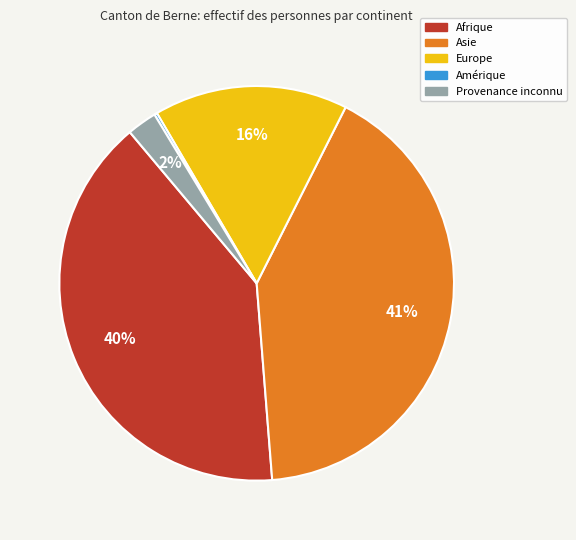

Which has a higher value, Afrique or Europe?

Afrique